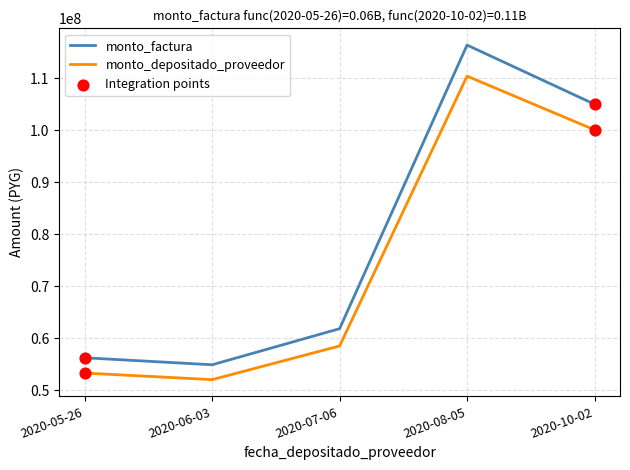

What is the difference between the highest and lowest values at 2020-08-05?

5984147